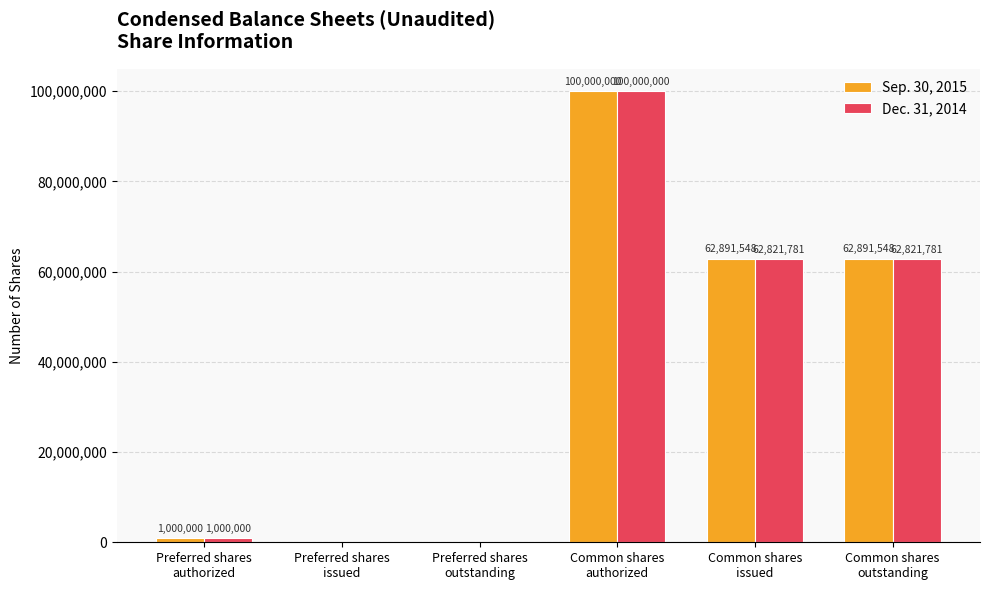

How many positive values does the Dec. 31, 2014 series have?

4